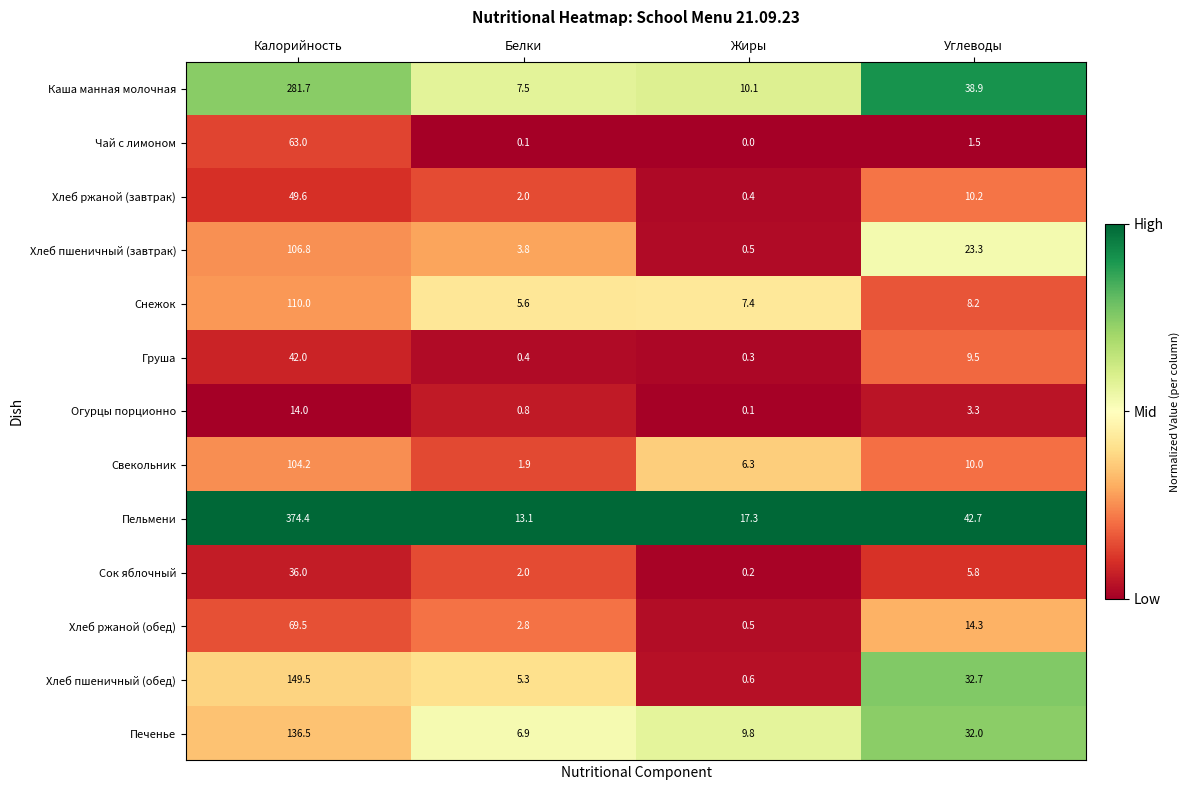

Where is Каша манная молочная nearest to the value 144?

Углеводы